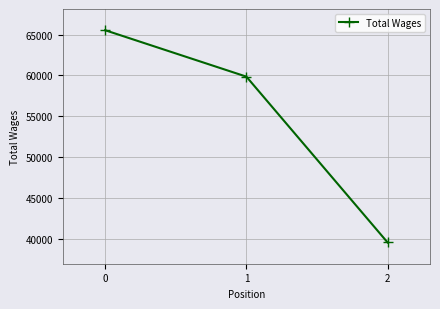

The value at 2 is 15914. True or false?

False